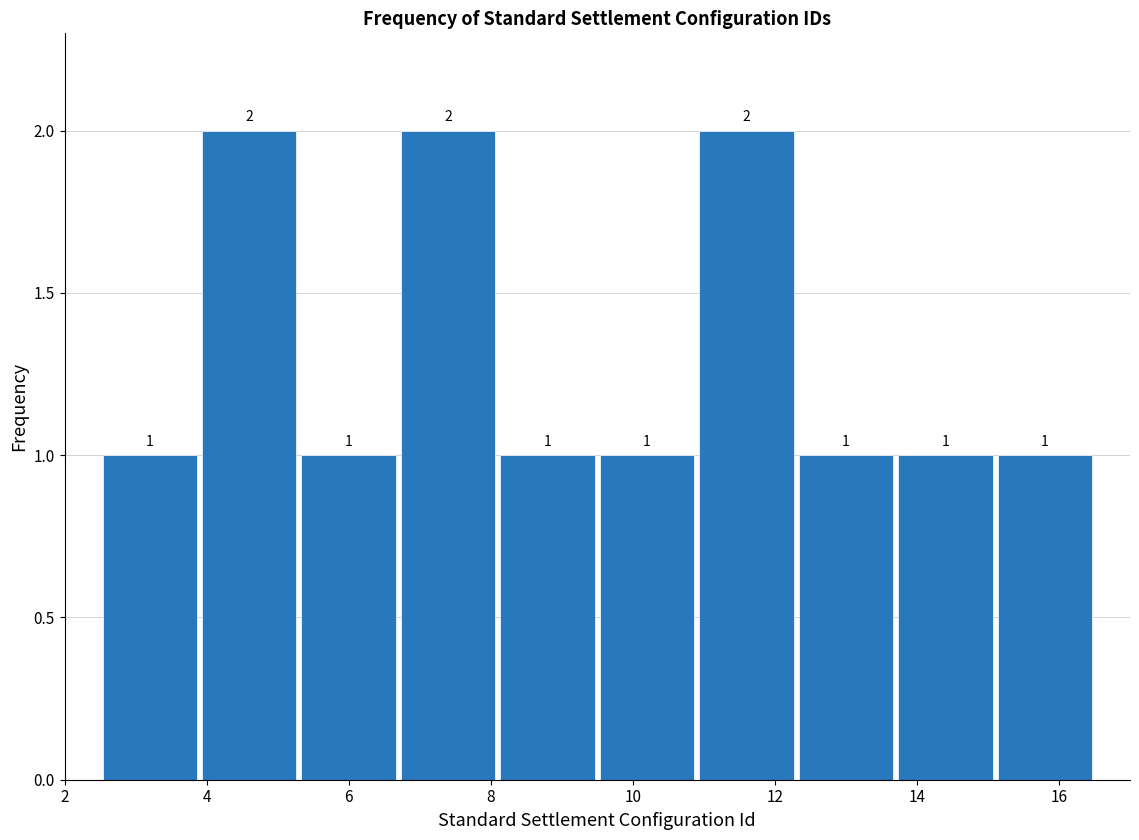

Reading left to right, list every bar in this chart as the range it spans on the x-axis followed by its height. The bar edges are not printed on the chart, so give them approximately, as read against the axis.

2.5 to 3.9: 1
3.9 to 5.3: 2
5.3 to 6.7: 1
6.7 to 8.1: 2
8.1 to 9.5: 1
9.5 to 10.9: 1
10.9 to 12.3: 2
12.3 to 13.7: 1
13.7 to 15.1: 1
15.1 to 16.5: 1